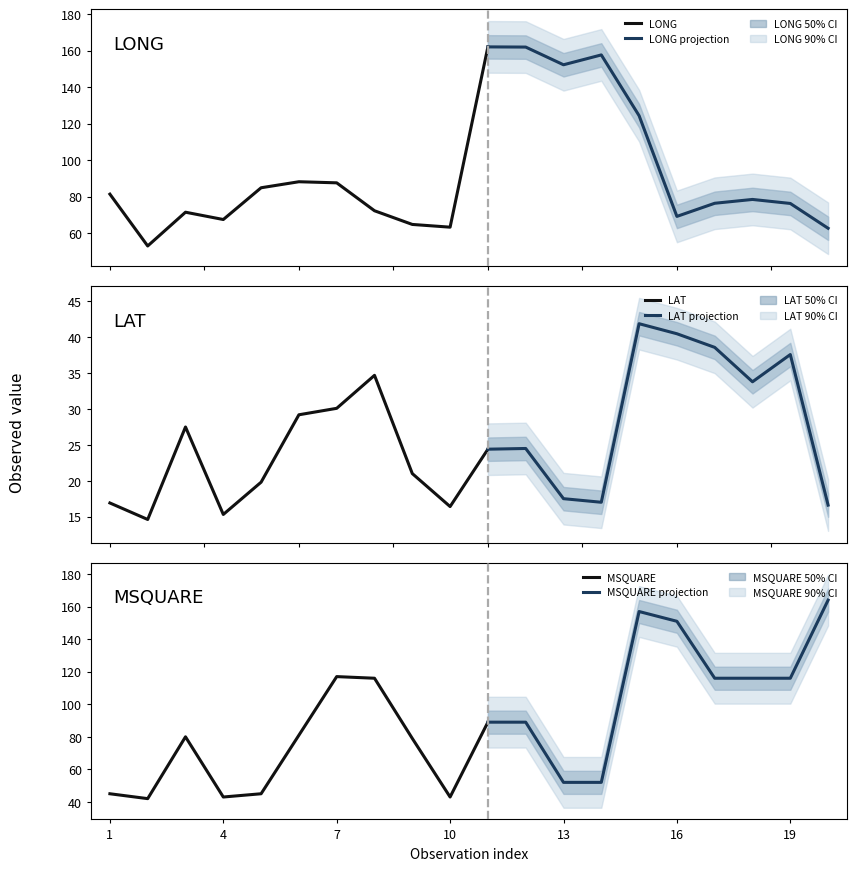

At how many categories does at least one series exceed 161?

3